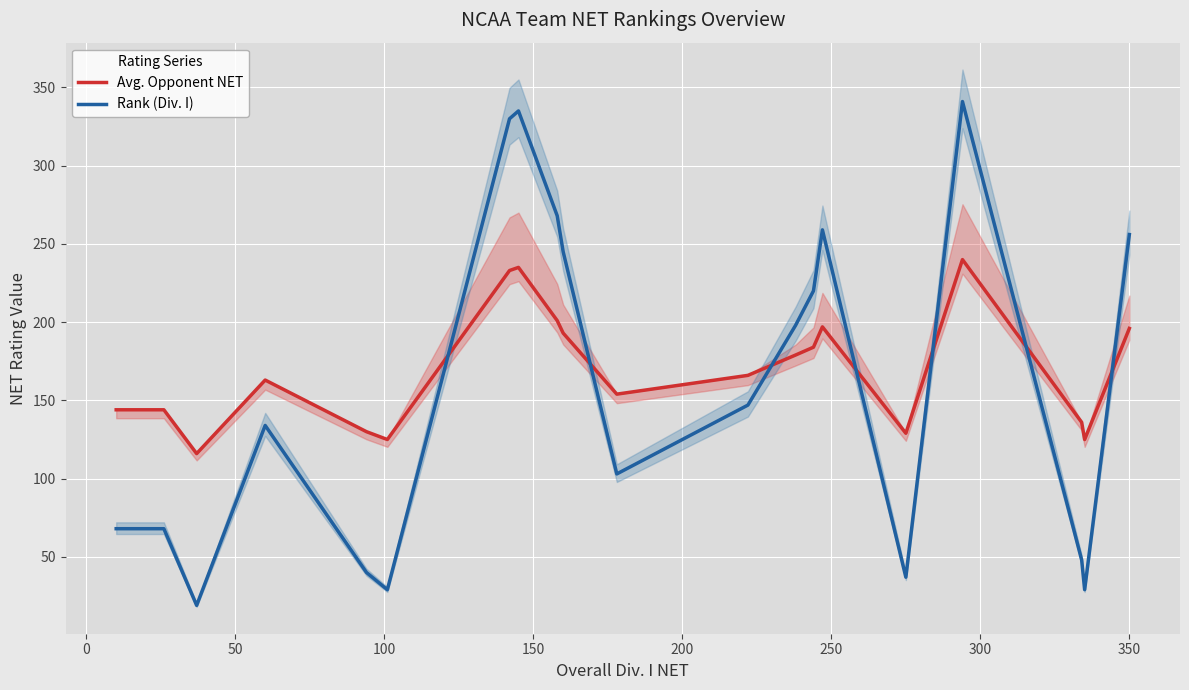

What is the lowest value of the Rank (Div. I) series?

19